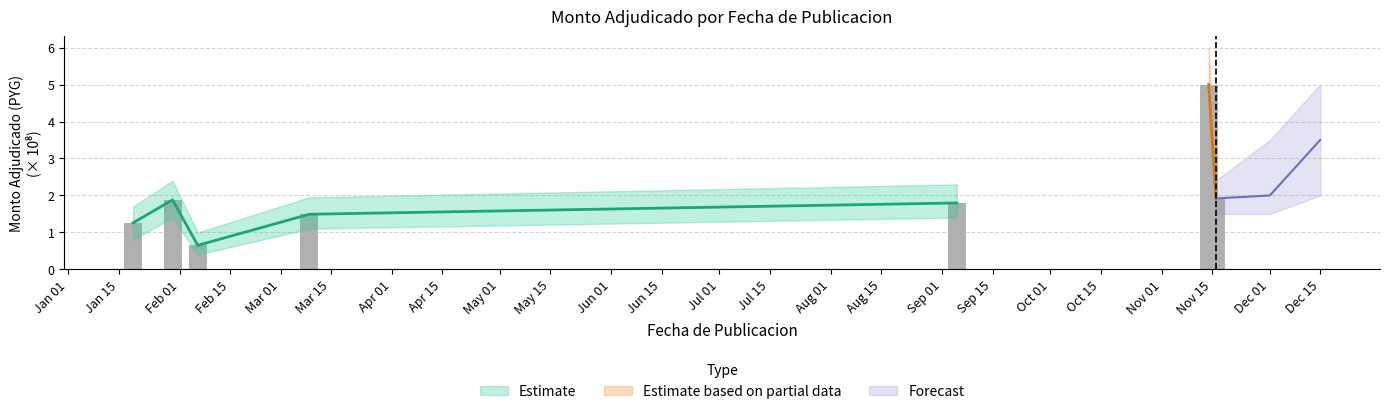

What is the label of the 6th bar from the right?

2023-01-30